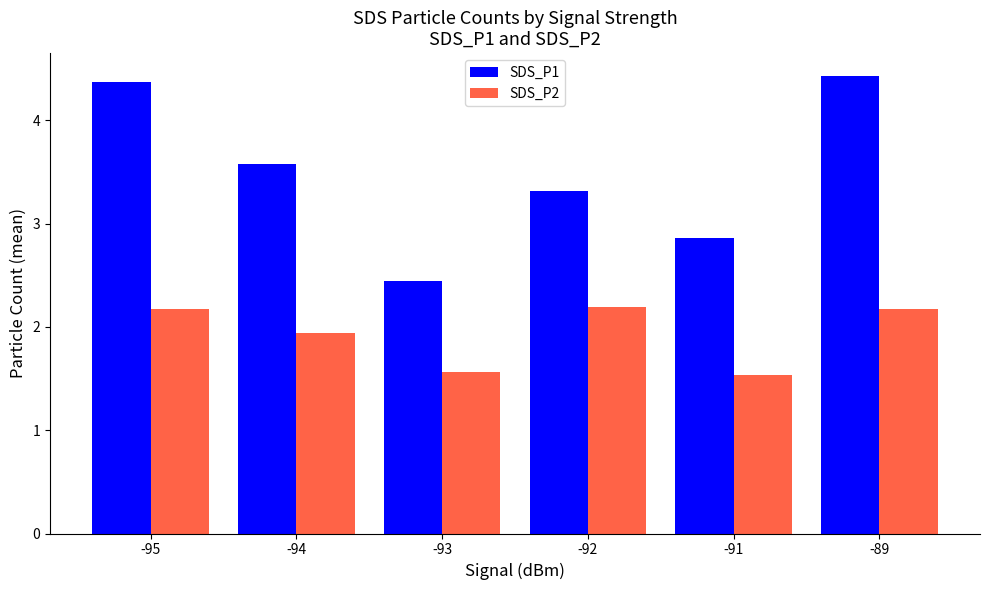

The value of SDS_P1 at -92 is 3.3. True or false?

True